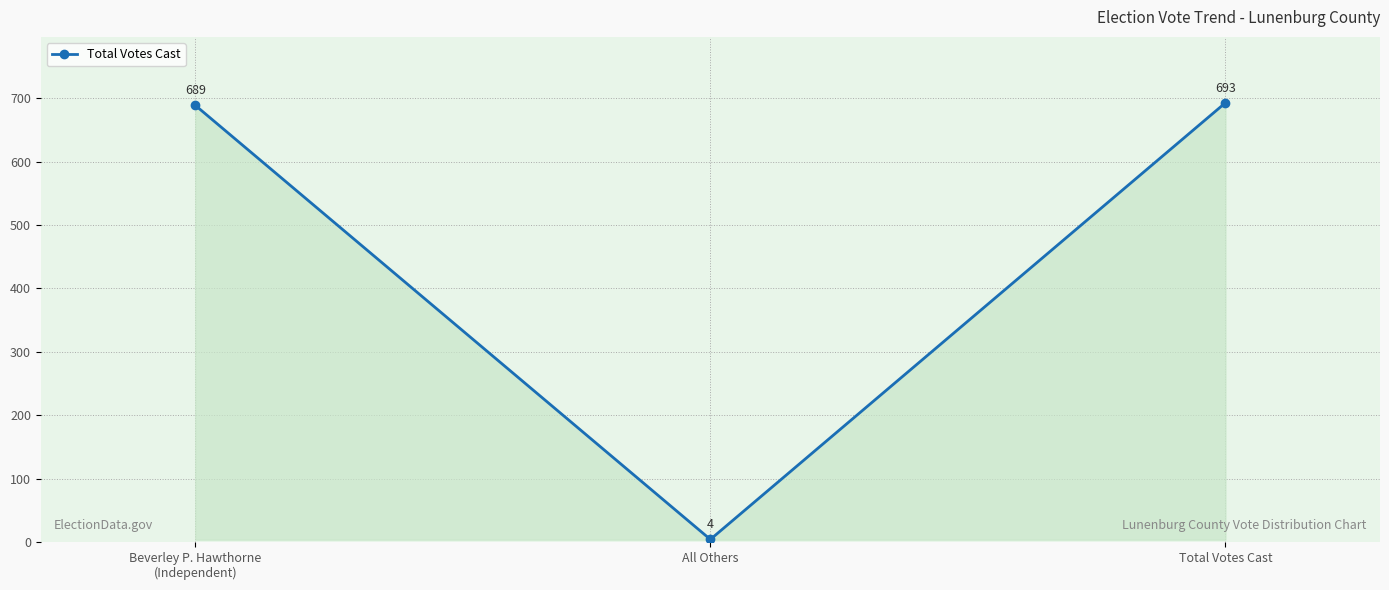

Read the value at Beverley P. Hawthorne
(Independent), to the nearest 50.

700